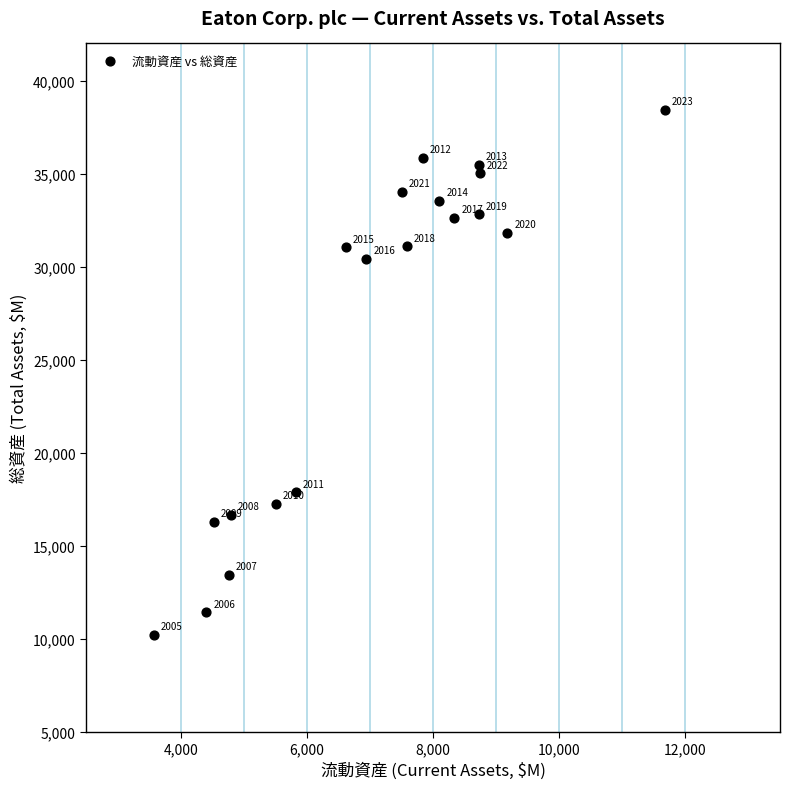

What Y value in the scatter plot is closest to 24325?

30419